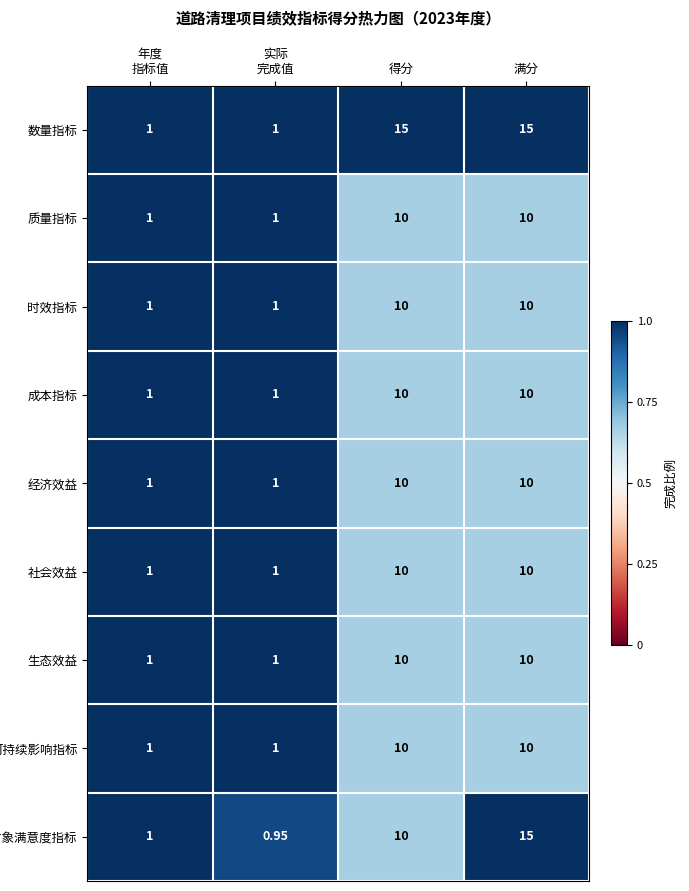

Which category has the highest value in the 服务对象满意度指标 series?

满分